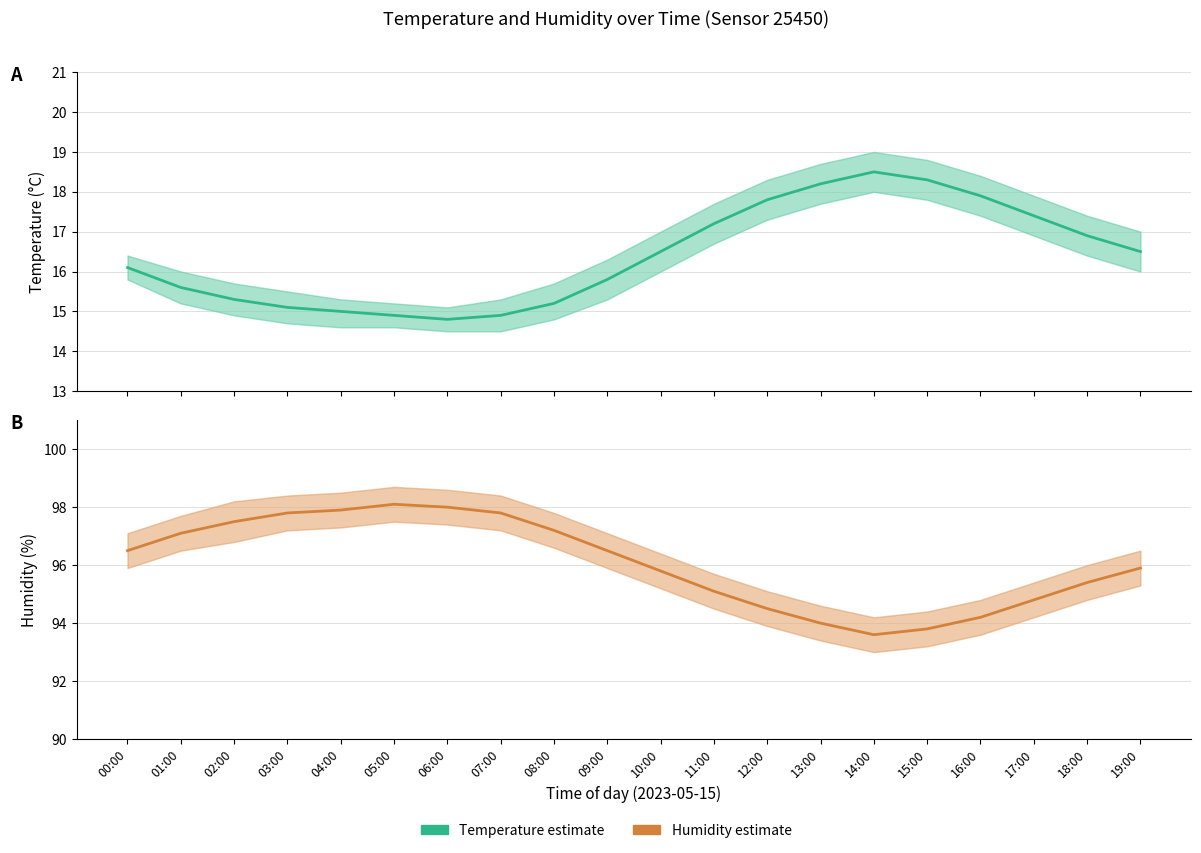

What value does the humidity series have at 06:00?

98.0